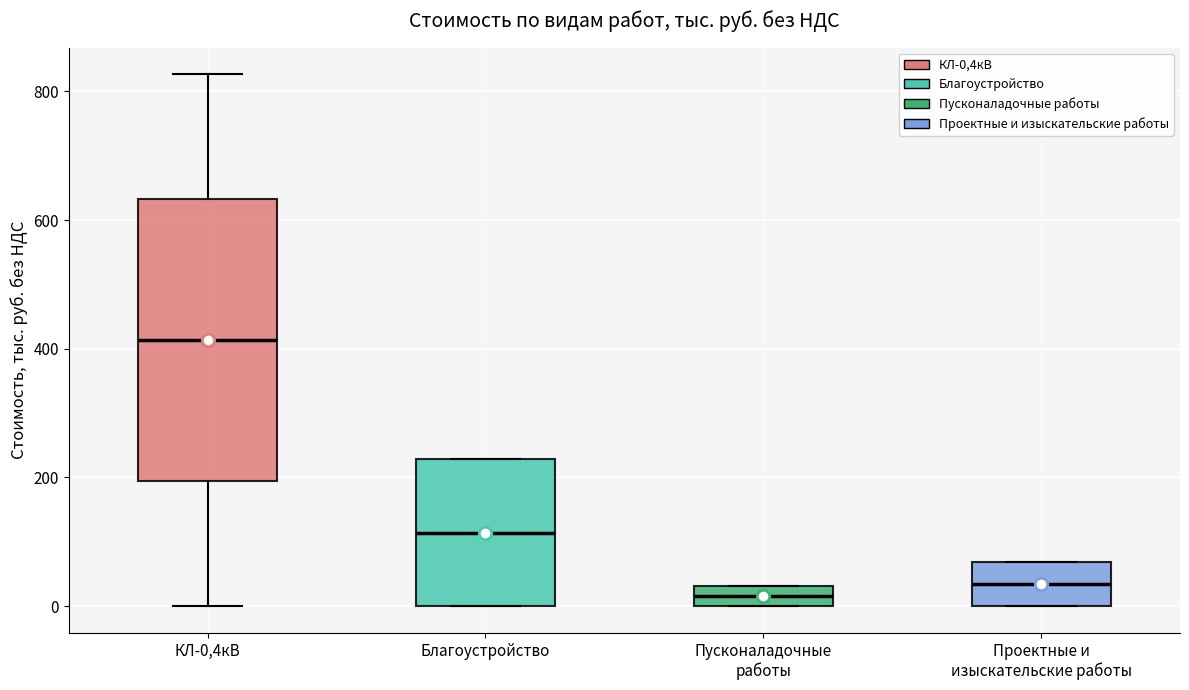

Reading left to right, read every box against the y-axis: the position of its median line, the range the box covers, and the ends of its whiskers. The values are not printed on the chart, so give them approximately, as read against the axis.

КЛ-0,4кВ: median 420, box 200 to 640, whiskers 0 to 820
Благоустройство: median 120, box 0 to 220, whiskers 0 to 220
Пусконаладочные работы: median 20, box 0 to 40, whiskers 0 to 40
Проектные и изыскательские работы: median 40, box 0 to 60, whiskers 0 to 60